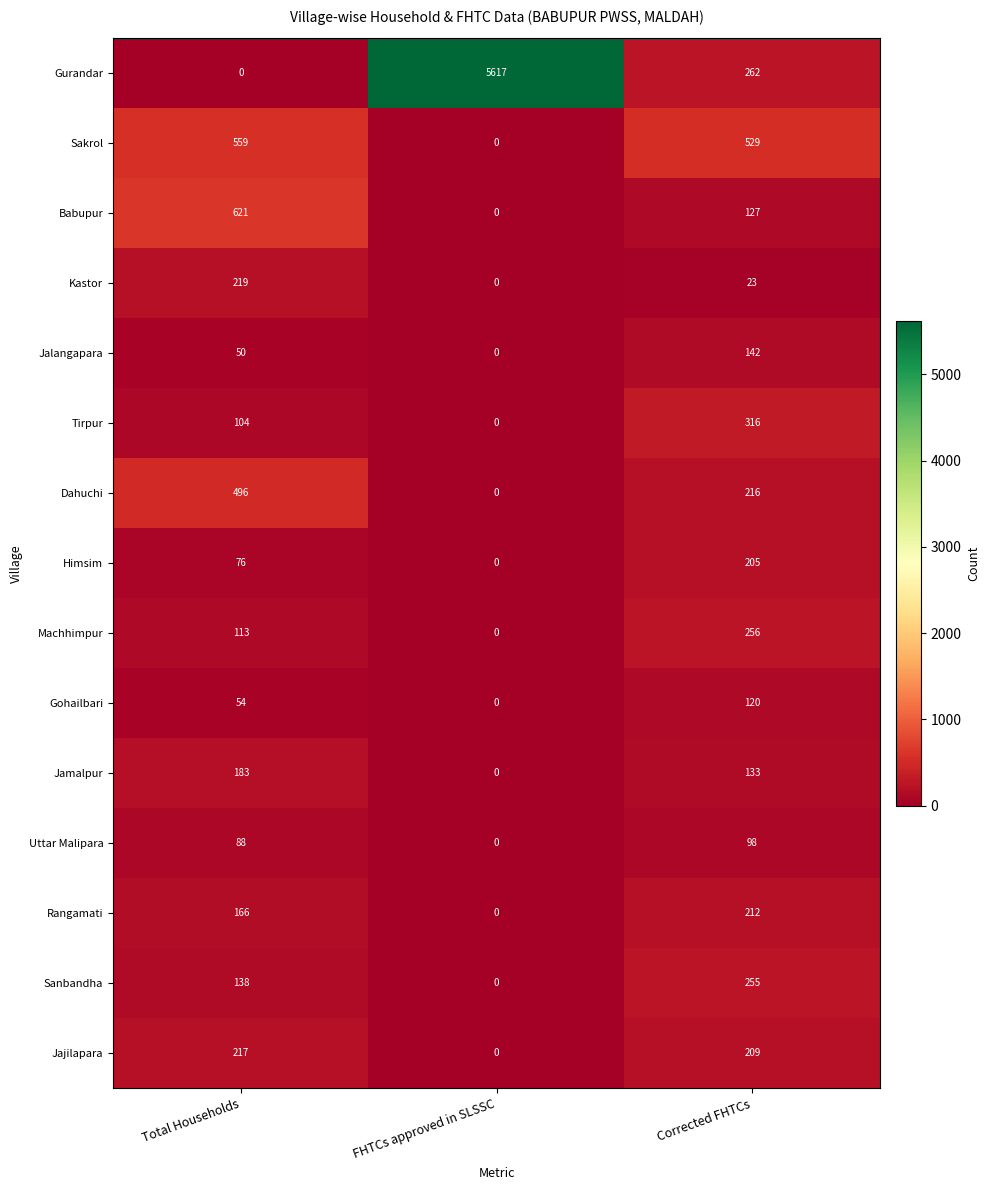

Which series changed the most between Total Households and FHTCs approved in SLSSC?

Gurandar